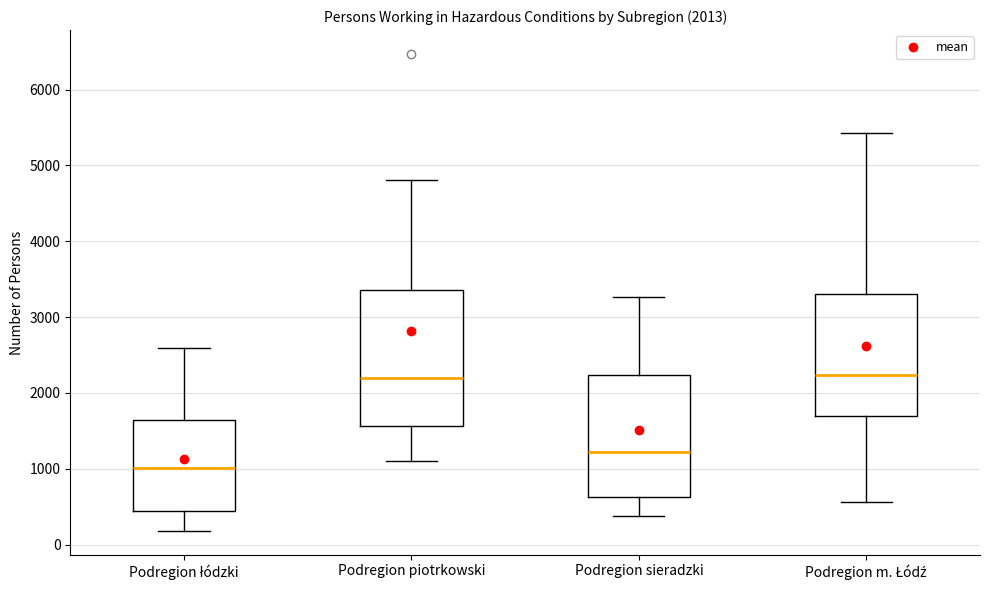

Which box has the lowest median line?

Podregion łódzki